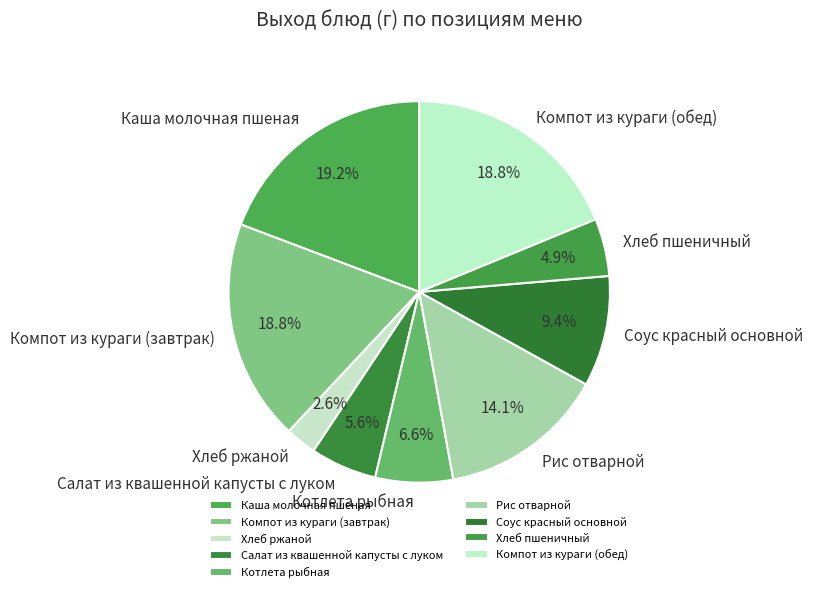

Which has a higher value, Компот из кураги (завтрак) or Соус красный основной?

Компот из кураги (завтрак)